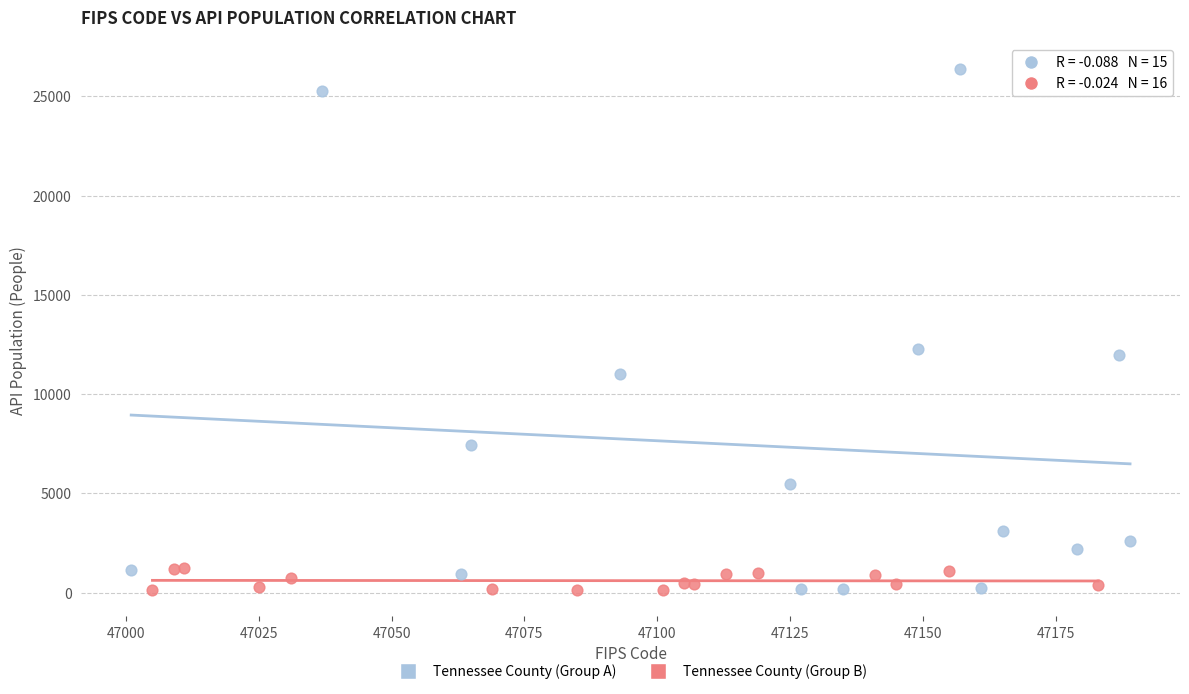

Which series contains the highest Y value?

Tennessee County (Group A)